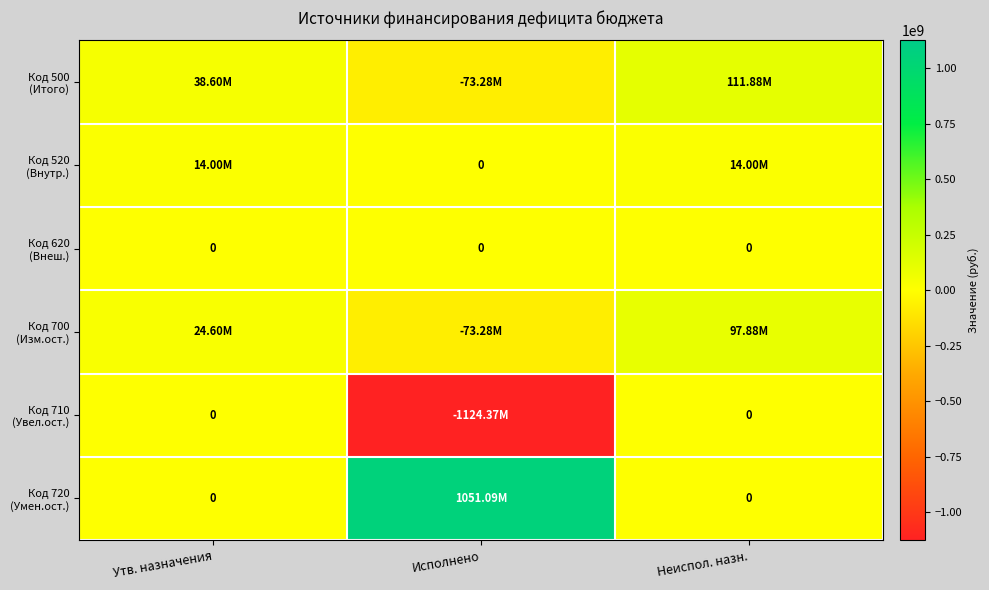

What is the difference between the Код 700 (Изм.ост.) values at Исполнено and Неиспол. назн.?

171153897.1